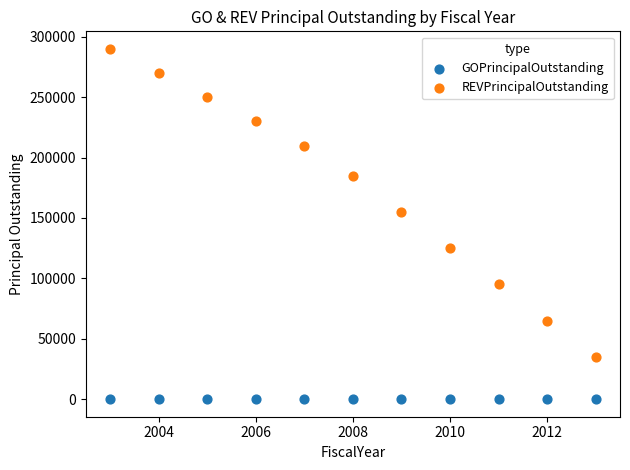

Which series contains the highest Y value?

REVPrincipalOutstanding